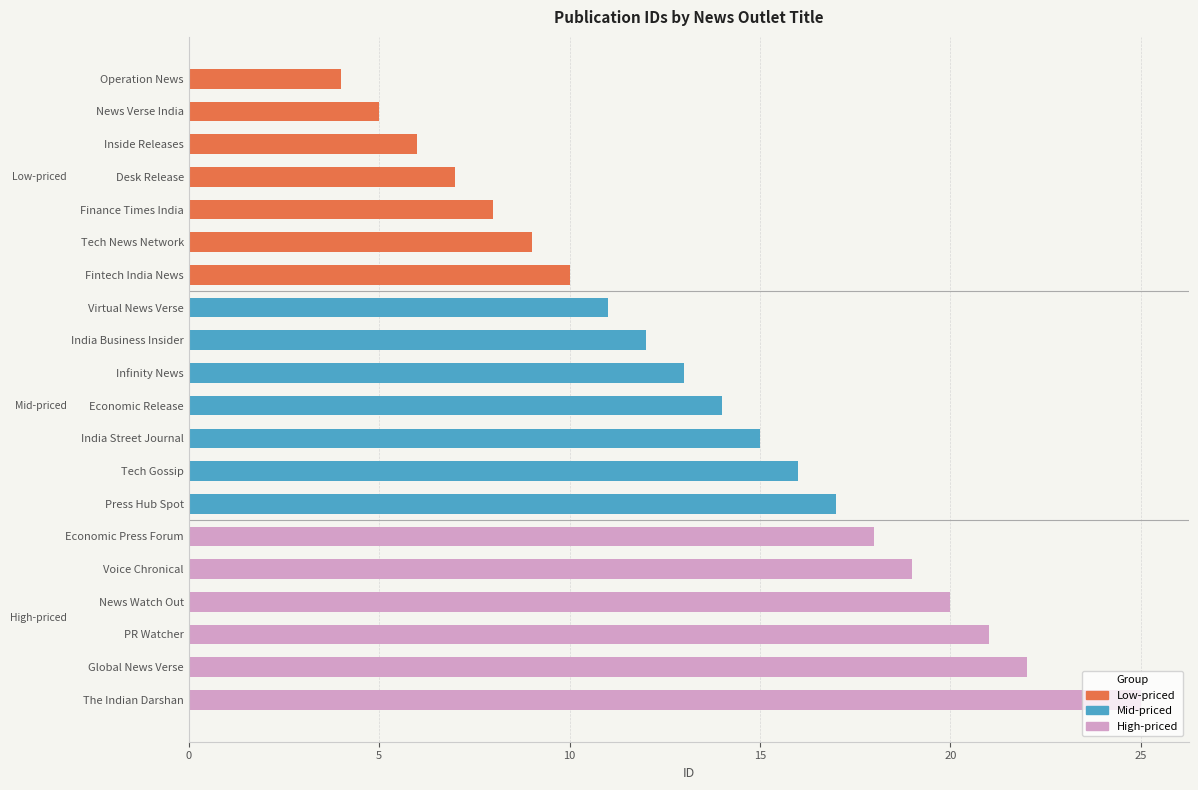

What is the change in value from Economic Press Forum to The Indian Darshan?

+7